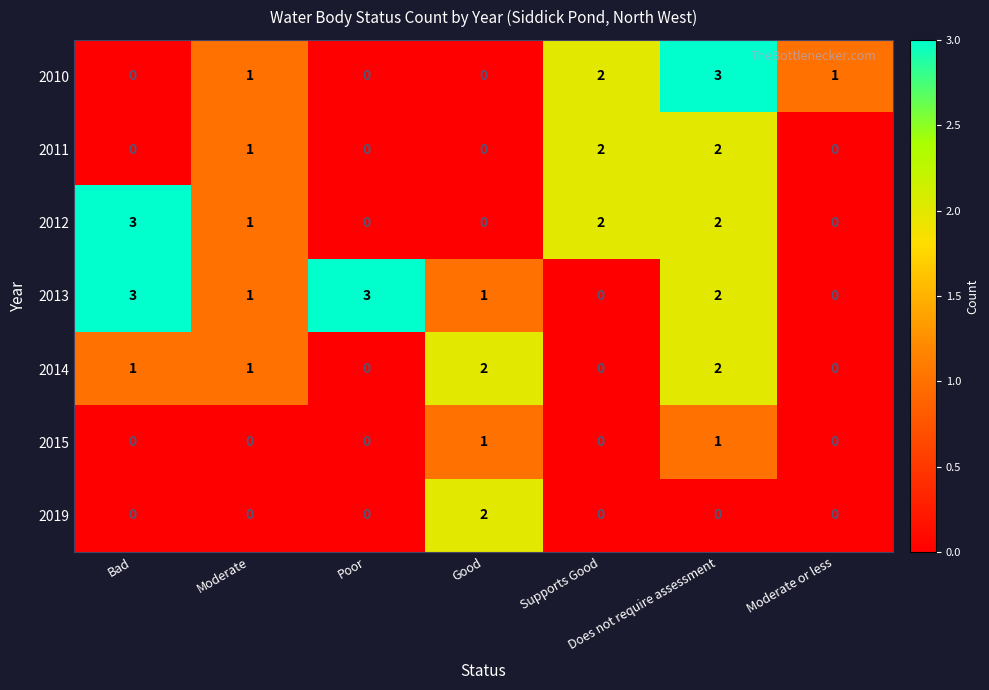

How many 2011 values are between 0 and 2?

7